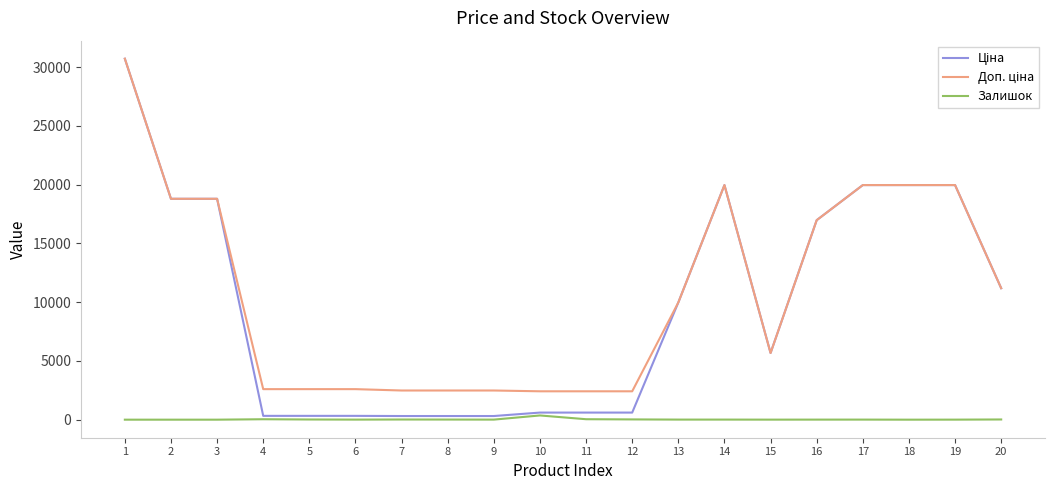

What is the average value of the Залишок series?

27.7